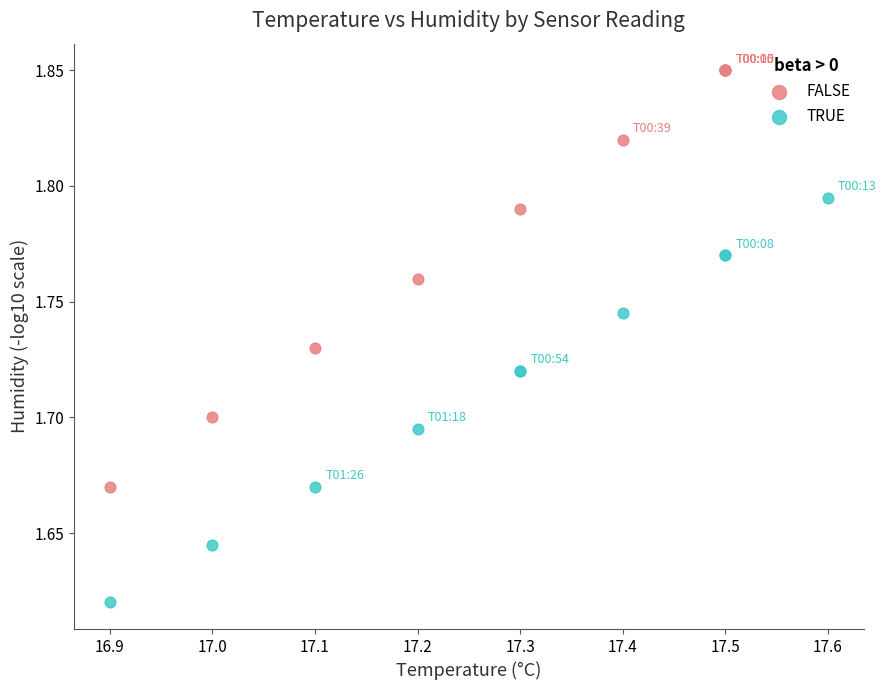

Which series reaches the minimum Y coordinate?

TRUE